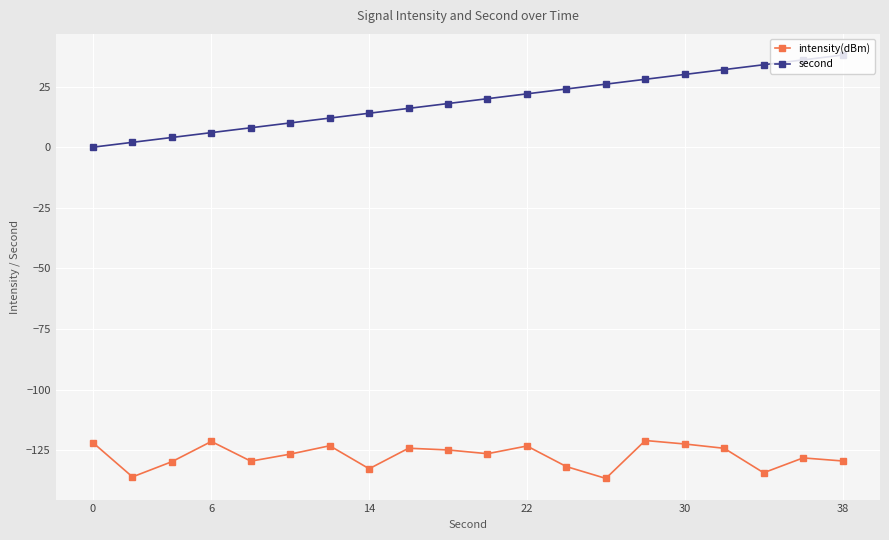

What is the minimum value shown in the chart?

-136.7